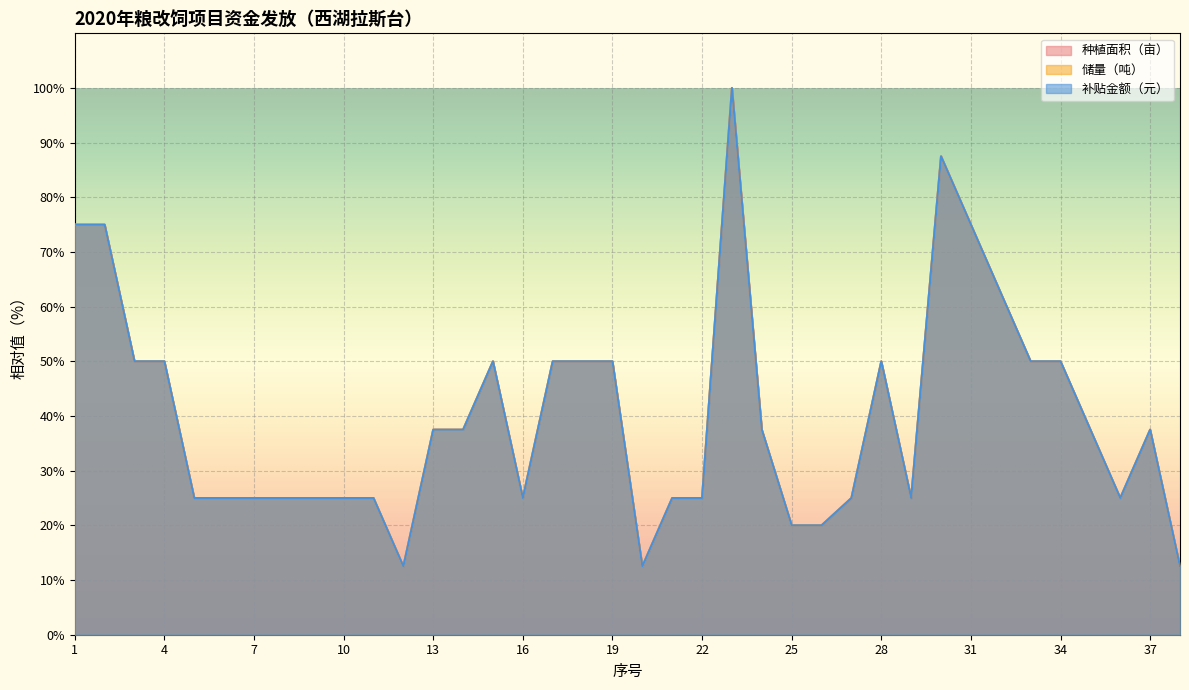

In 储量（吨）, how many points are higher than both neighbors (excluding endpoints)?

5